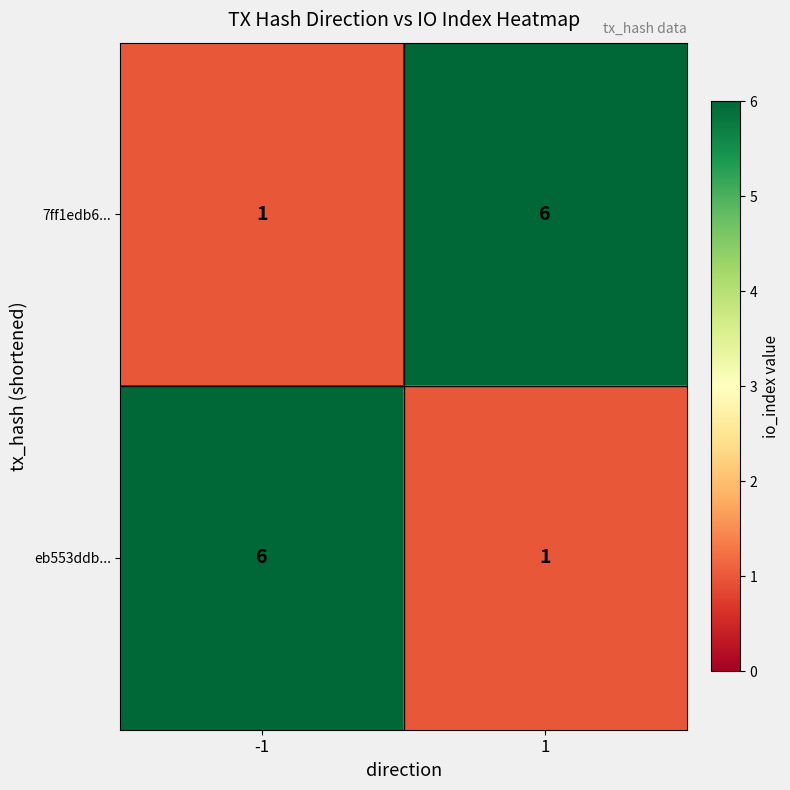

What is the difference between the highest and lowest values at 1?

5